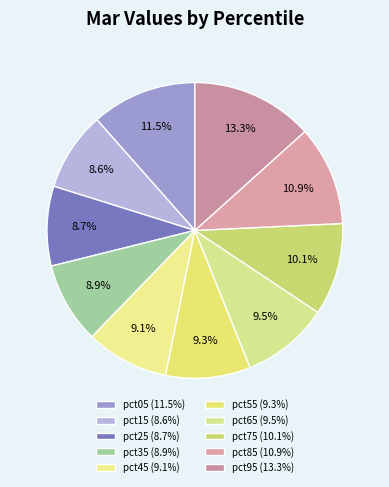

What percentage is the pct45 slice, to the nearest percent?

9%